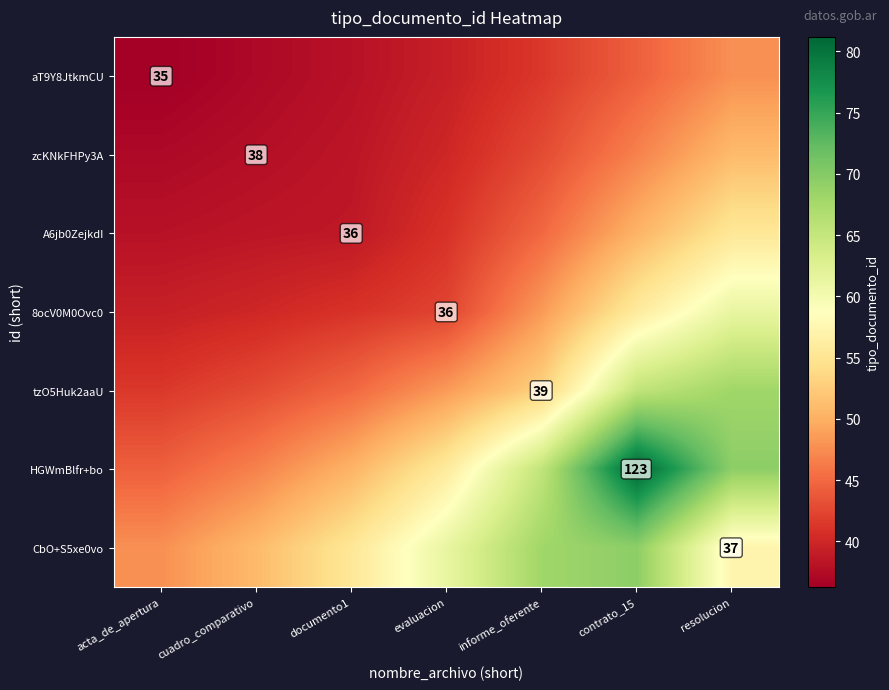

What is the highest value of the 8ocV0M0Ovc0 series?

61.3